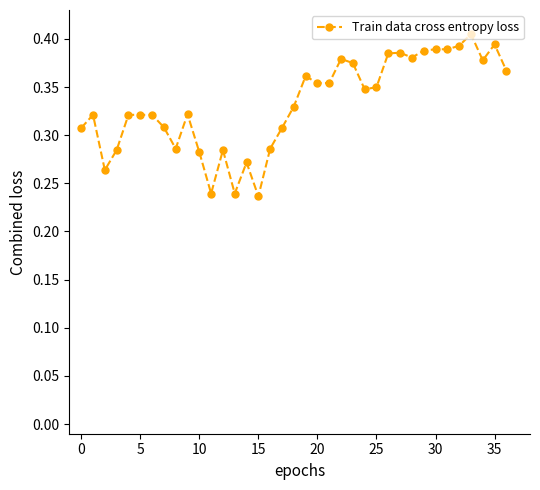

How many values are between 0 and 1?

37